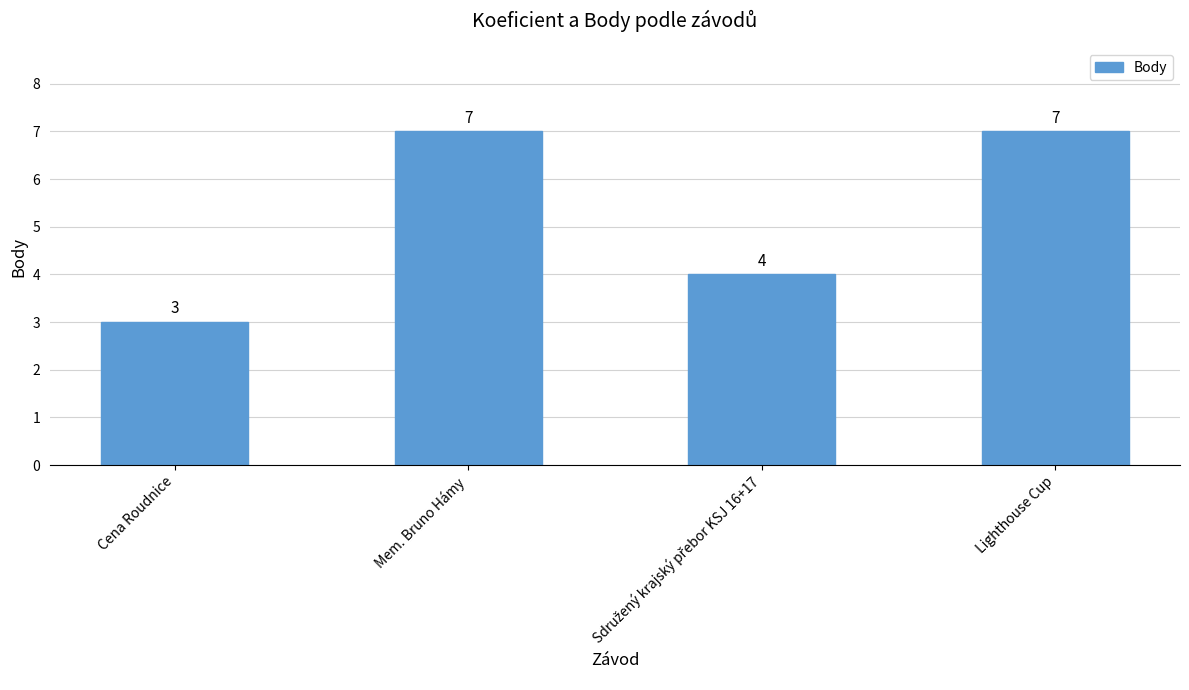

What is the greatest value displayed?

7